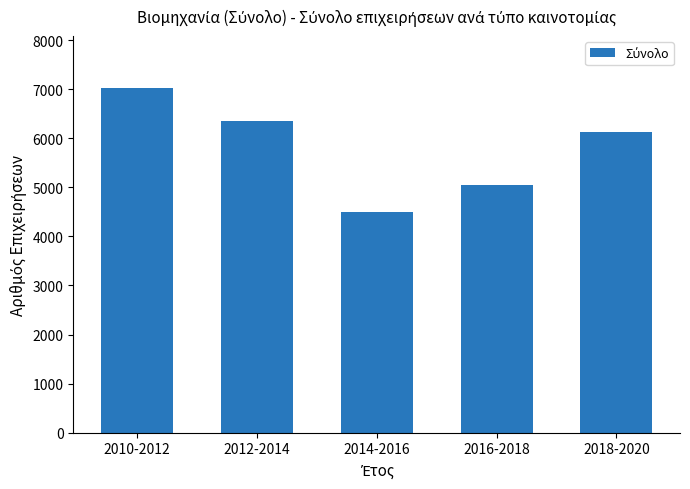

Reading right to left, transcribe all the data shown in this chart.

6132	5044	4492	6352	7032